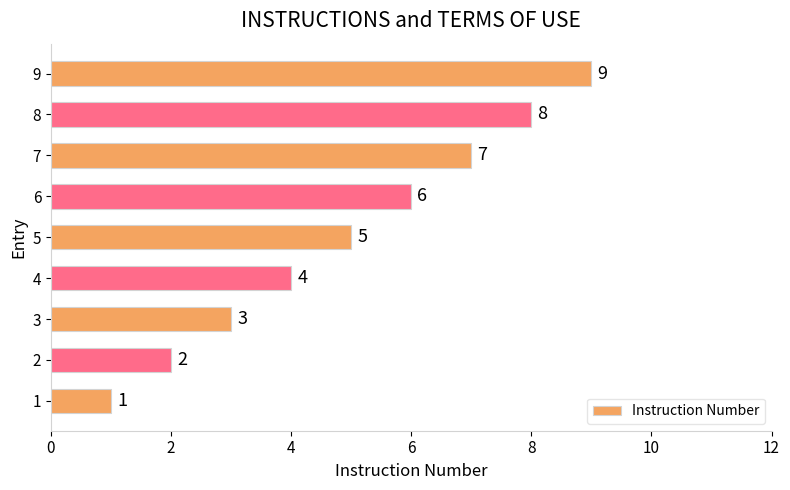

Count the number of categories in the chart.

9